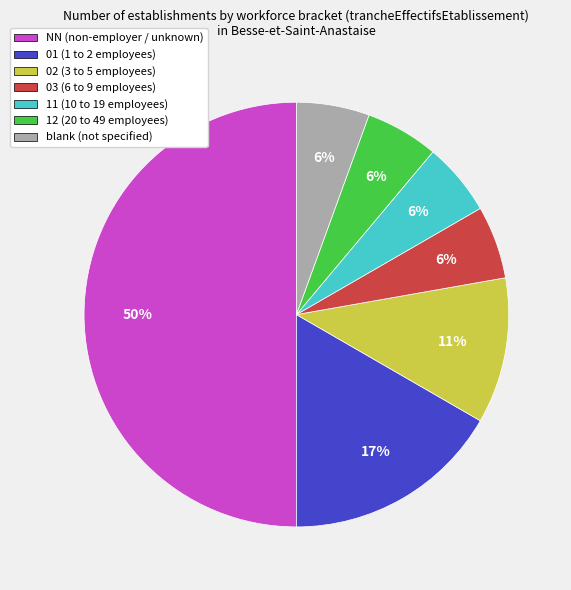

The 02 (3 to 5 employees) slice represents 1% of the pie. True or false?

False